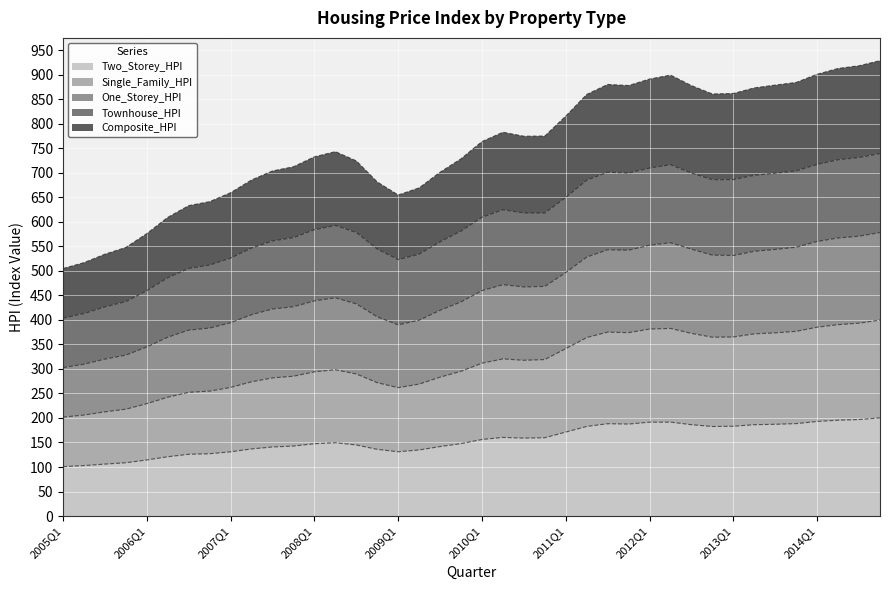

What is the maximum value for Two_Storey_HPI?

200.1